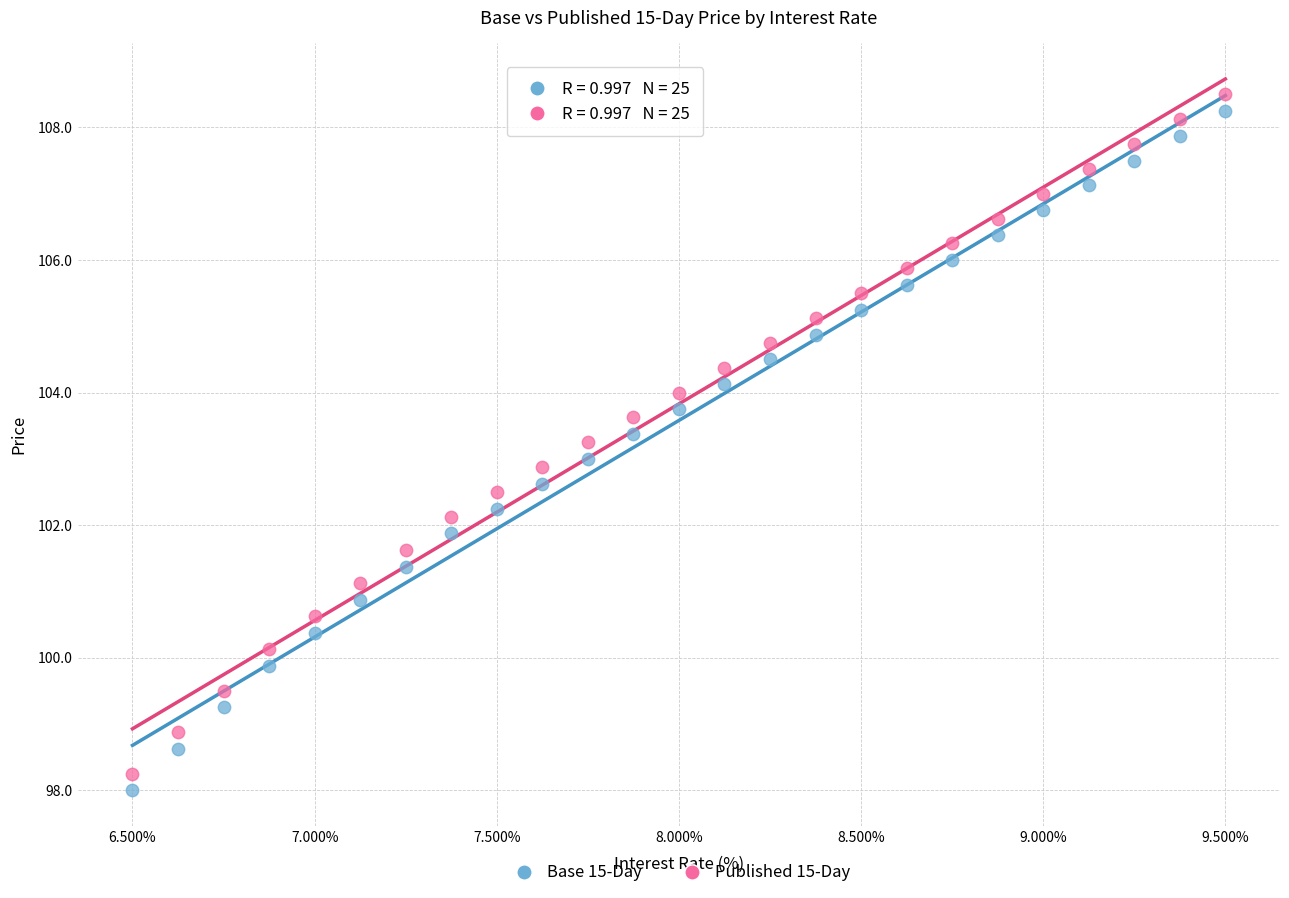

What are all the series names shown in the legend?

Base 15-Day, Published 15-Day